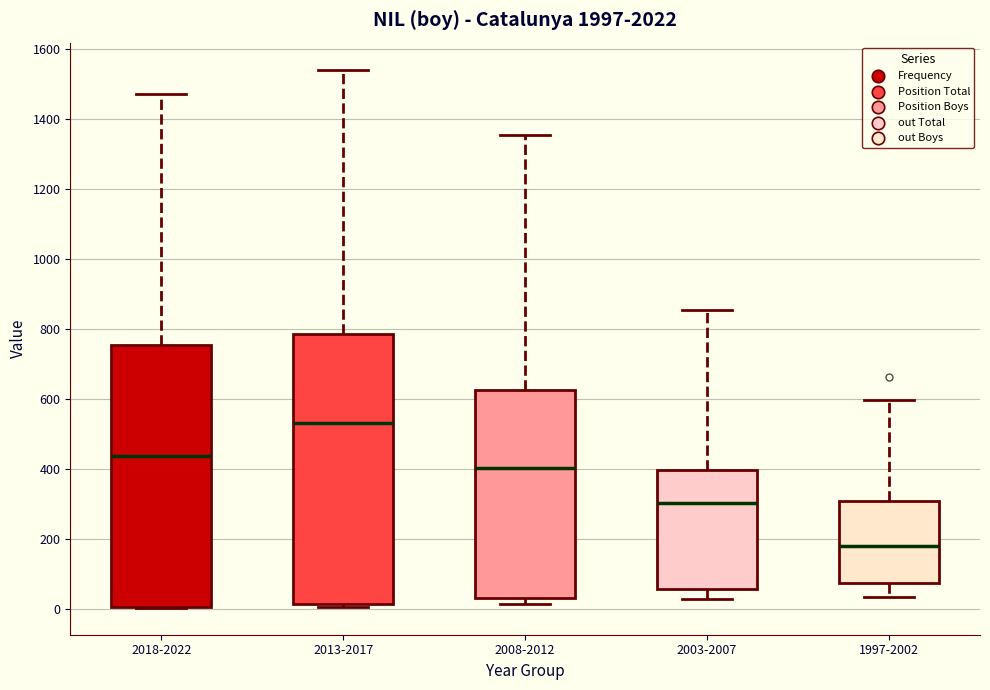

Which box has the lowest median line?

1997-2002